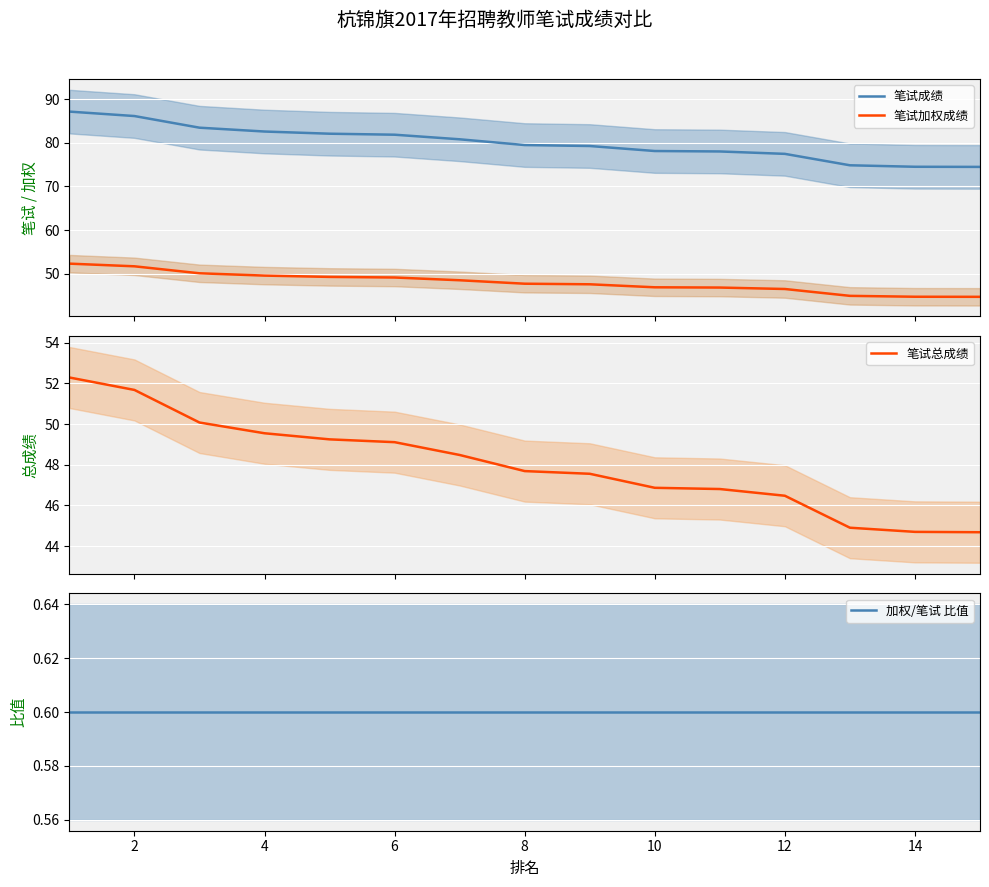

The value of 笔试总成绩 at 14 is 24.2. True or false?

False